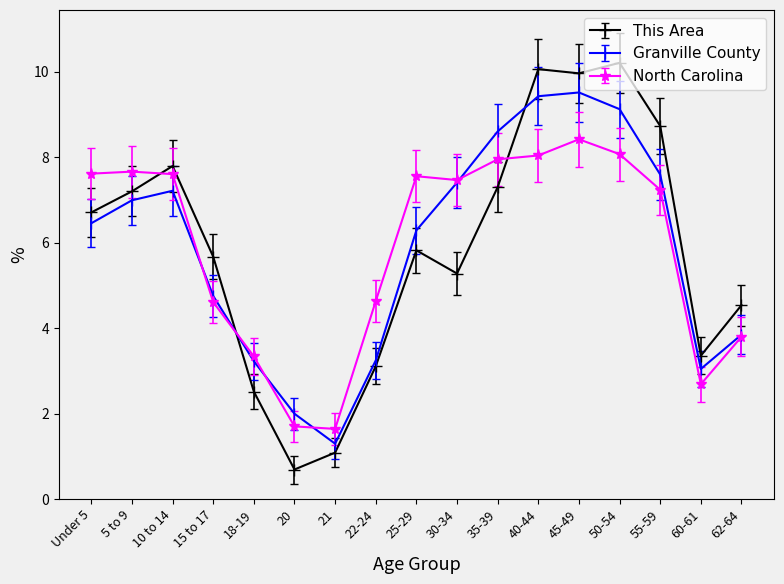

True or false: This Area has more than 0 interior local peaks.

True